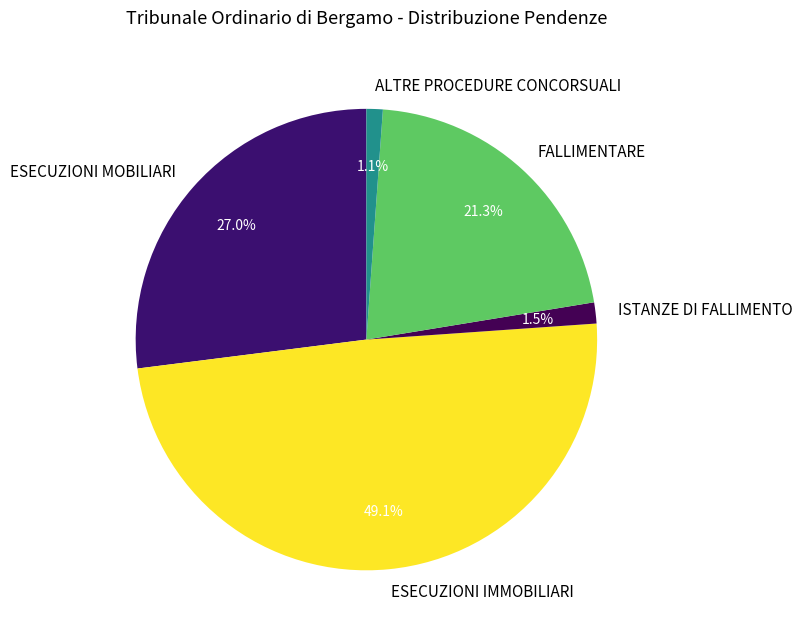

Does any single category account for the majority?

No